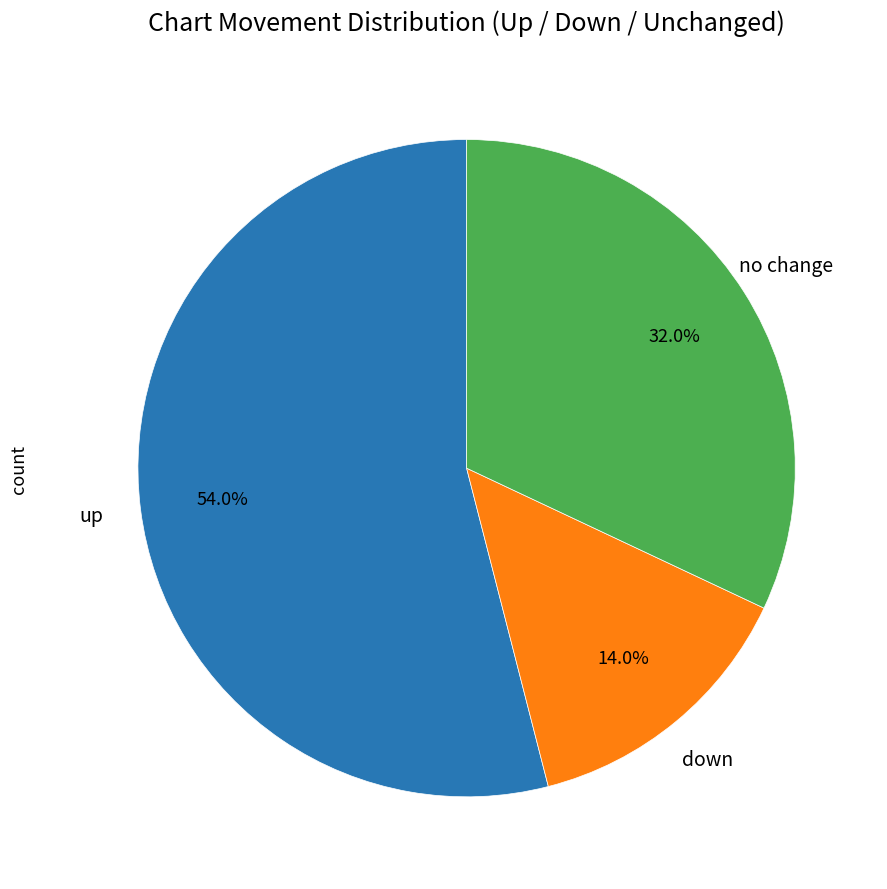

To the nearest percent, what is the difference between the largest and smallest slice percentages?

40%